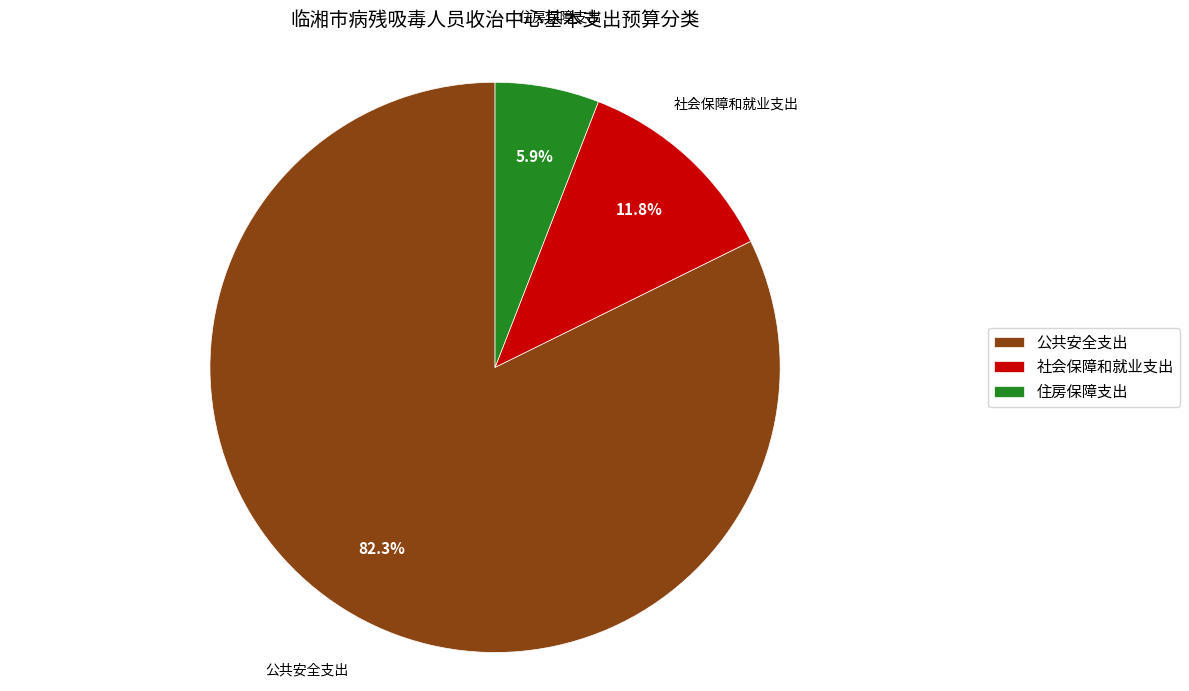

What is the total percentage of 社会保障和就业支出 and 公共安全支出?

94.1%